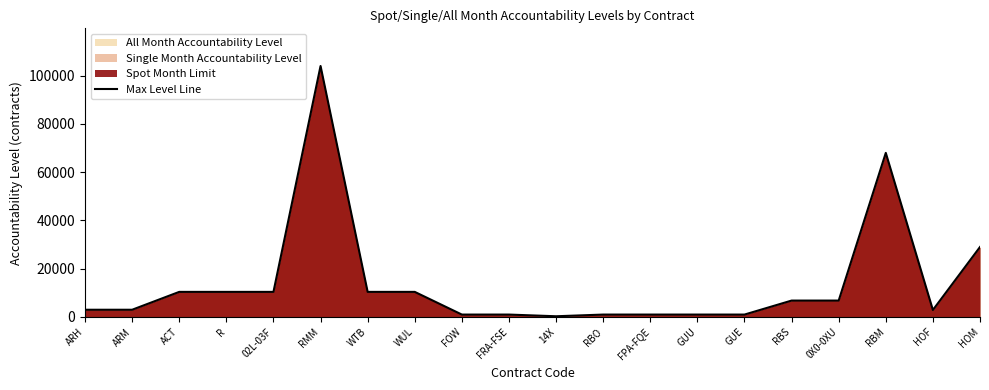

What is the label of the 11th point from the left?

14X